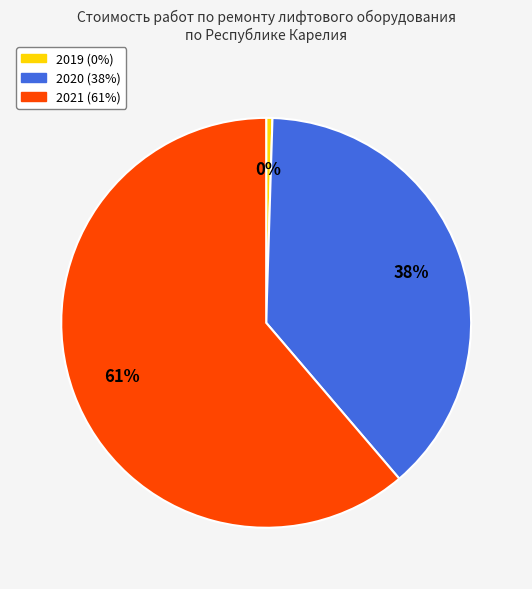

How many slices are in this pie chart?

3